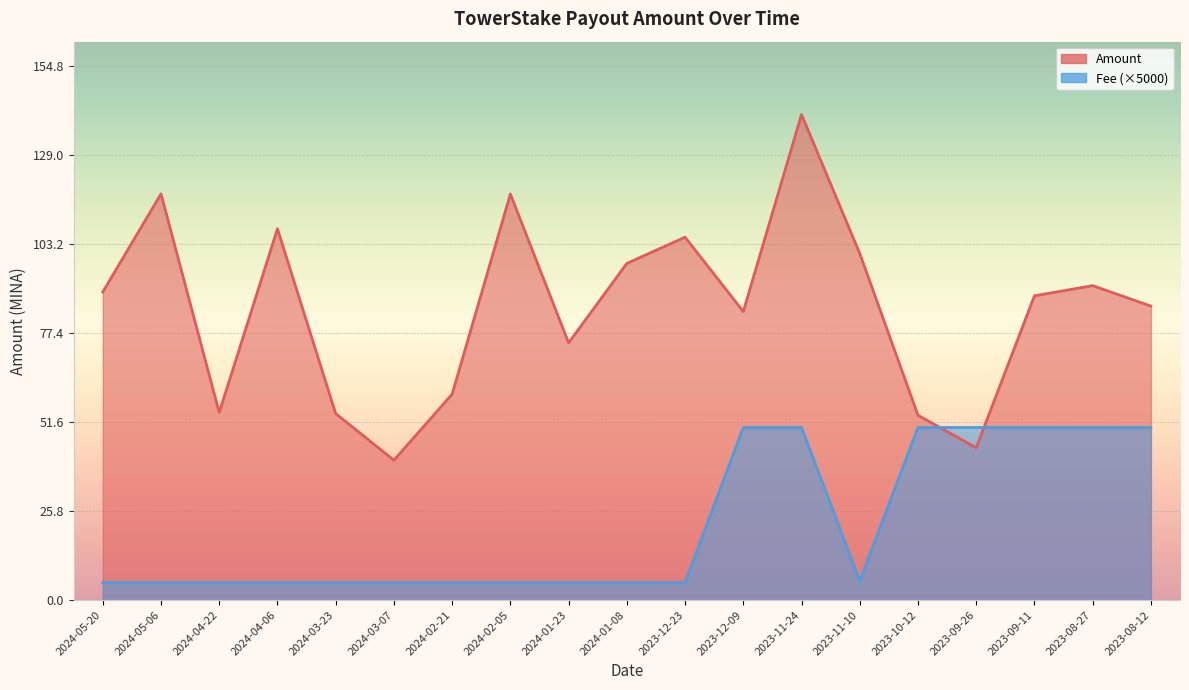

Read the Amount value at 2023-10-12.

53.5